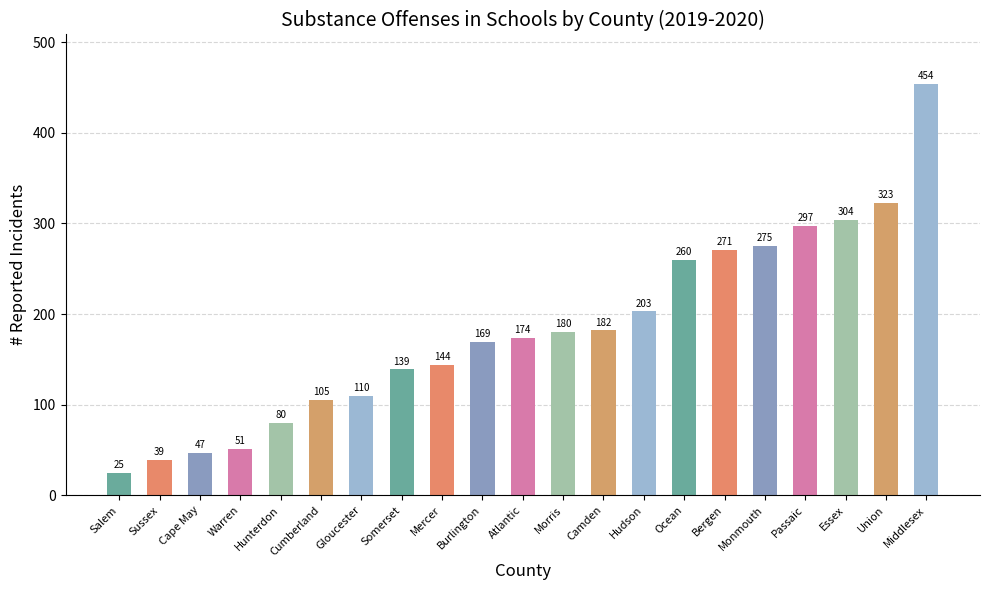

What is the label of the 19th bar from the left?

Essex